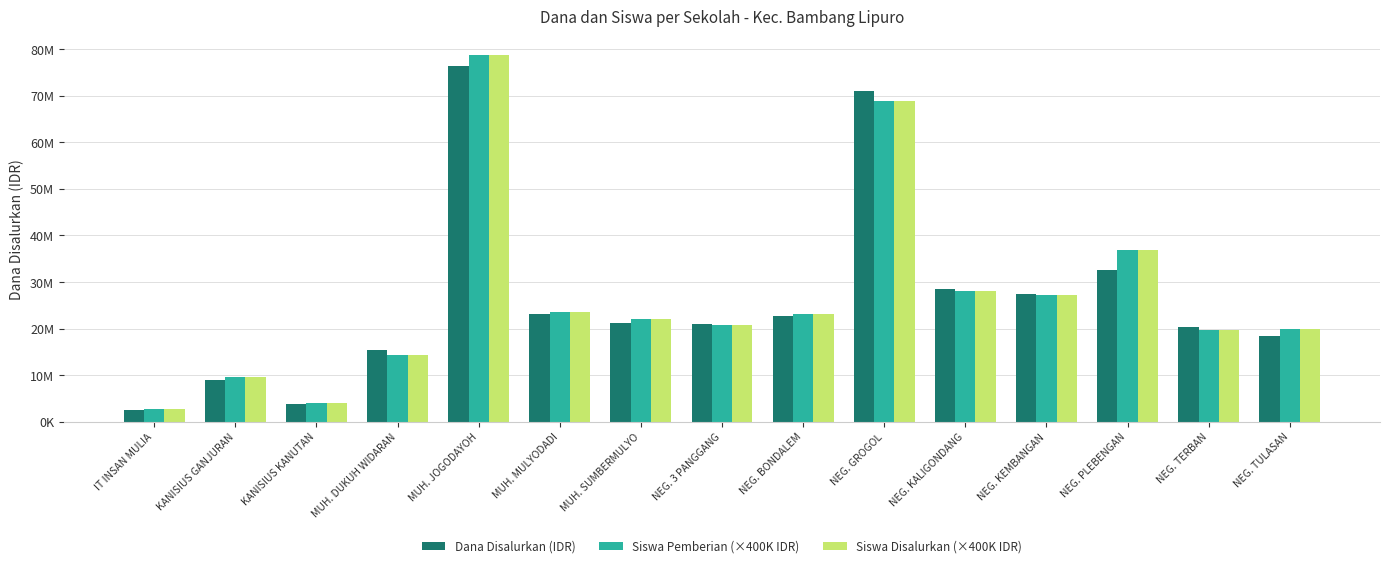

What is the smallest value displayed?

2475000